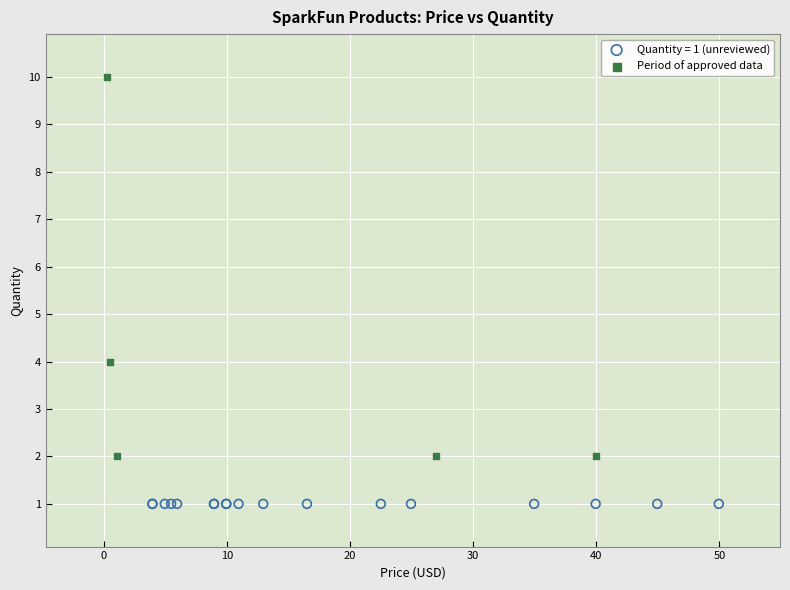

Which series contains the highest Y value?

Period of approved data